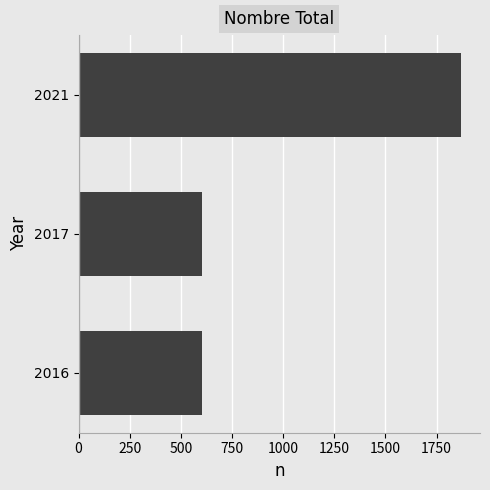

The value at 2017 is 1086. True or false?

False